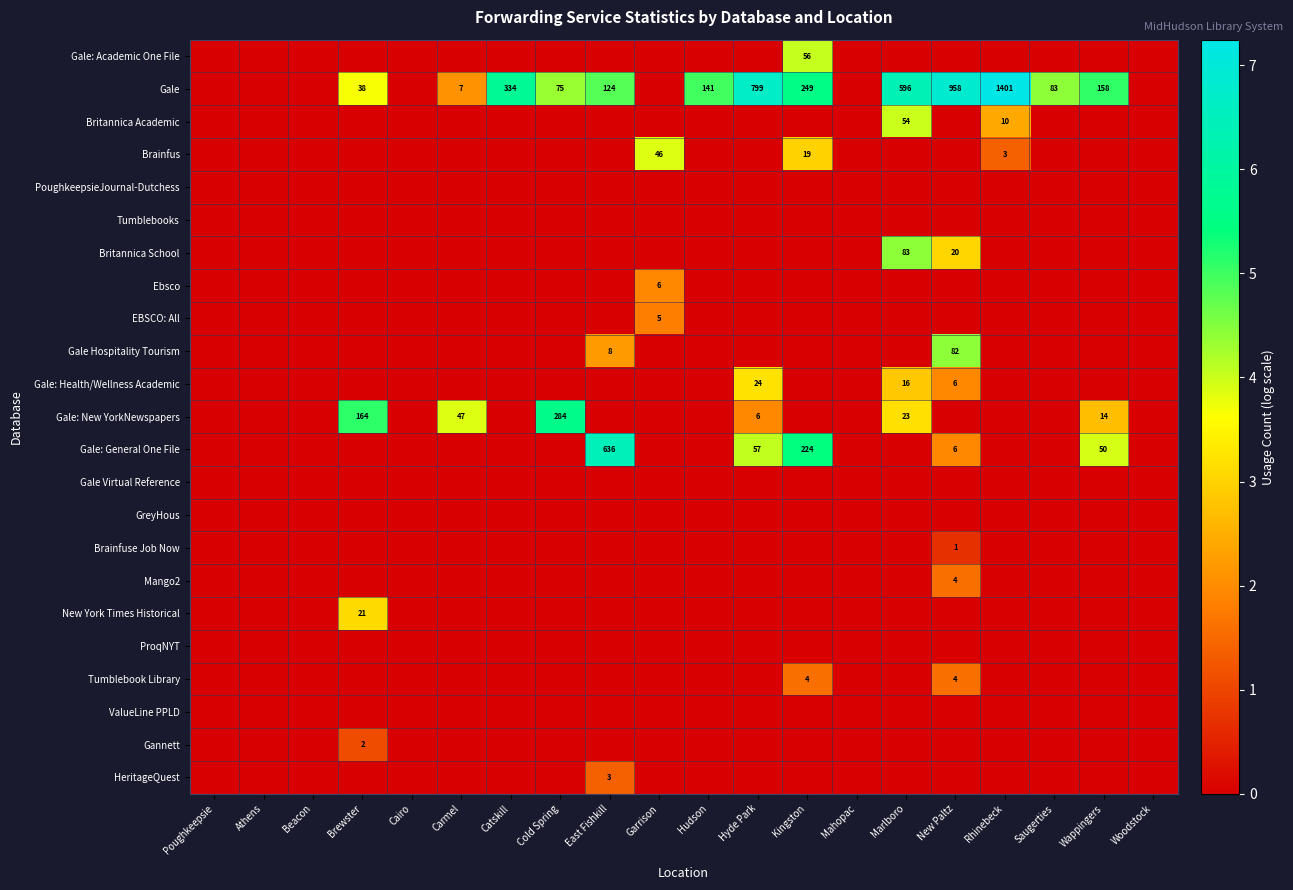

Which label corresponds to the smallest value in the chart?

Poughkeepsie